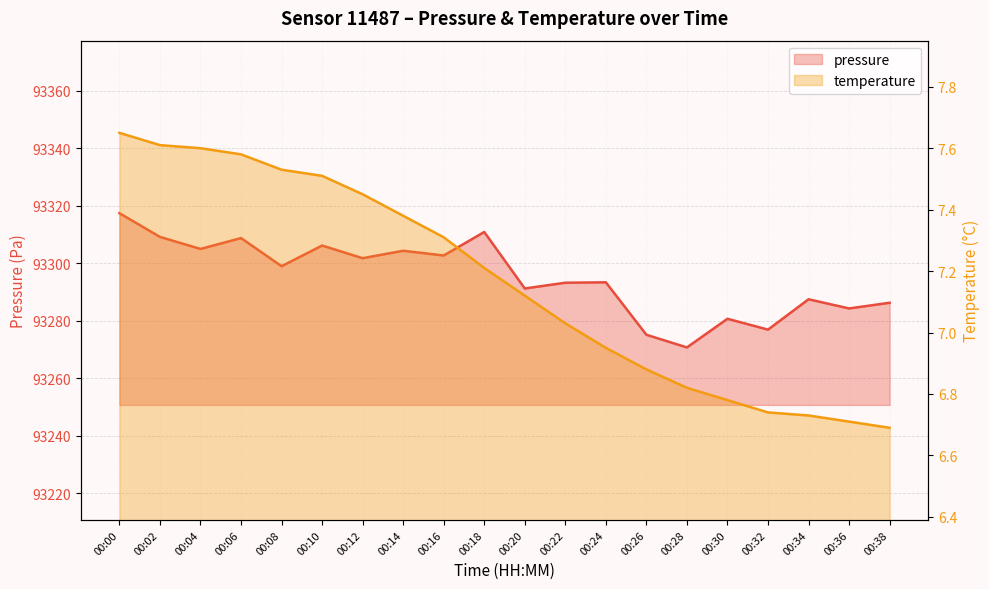

What is the sum of the temperature values at 00:34 and 00:18?

13.9